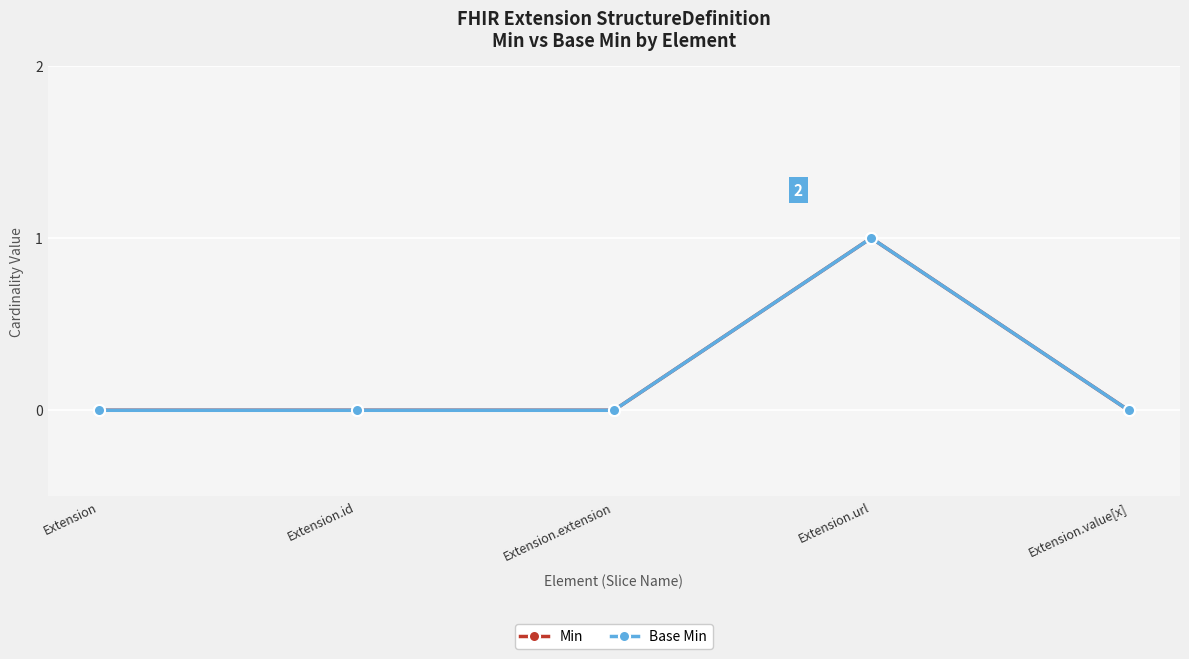

What is the label of the 1st point from the right?

Extension.value[x]